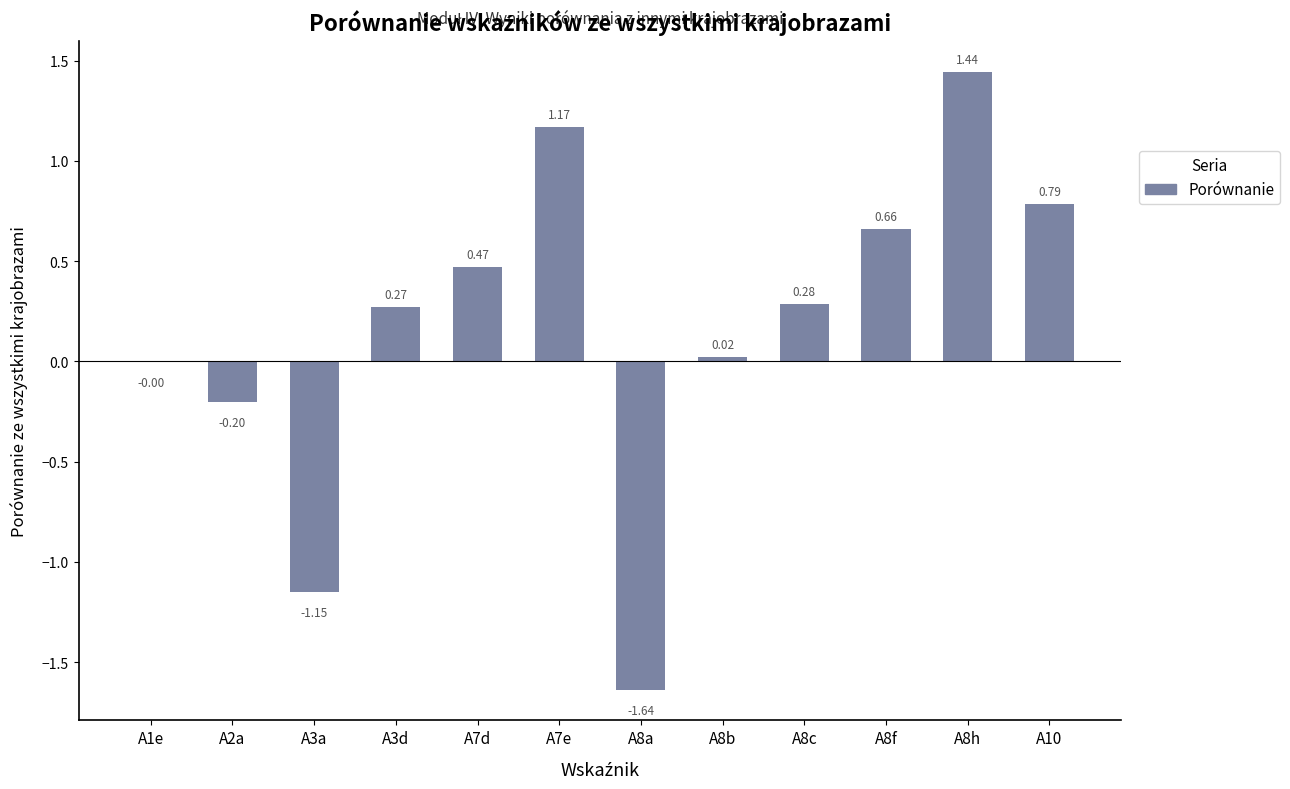

What is the sum of the values at A8c and A10?

1.1